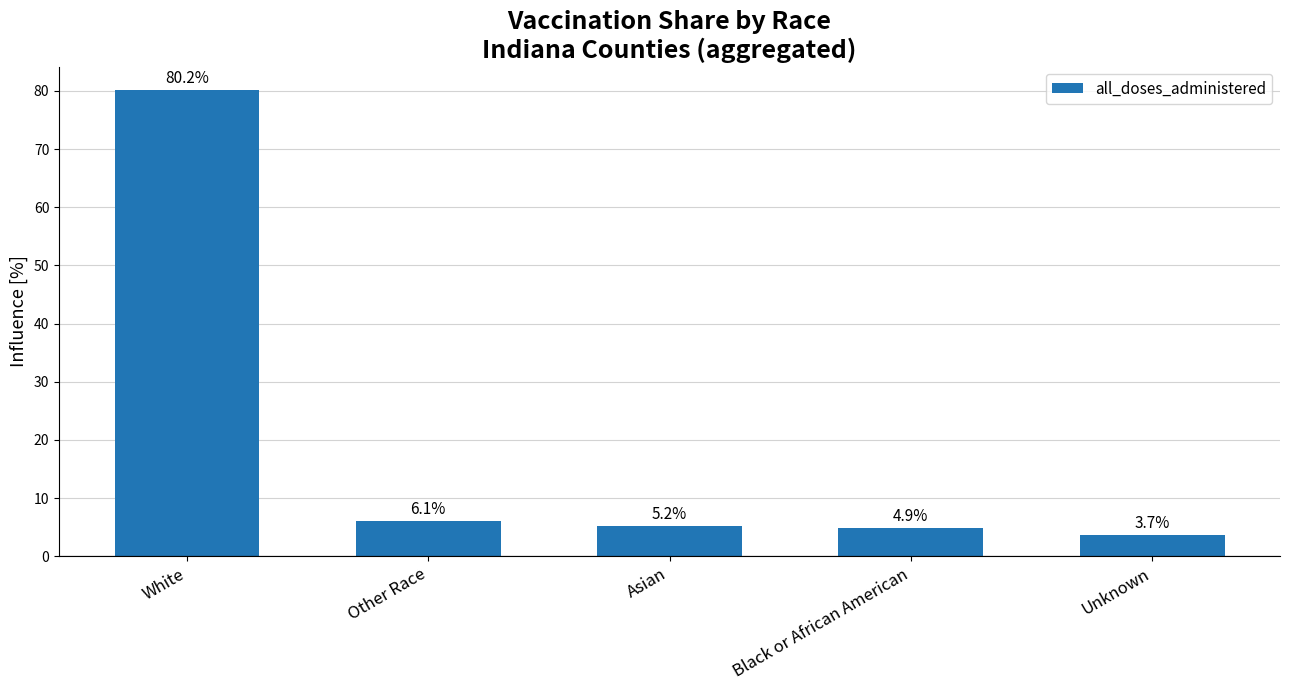

Is it true that the value at Black or African American is 4.9?

True